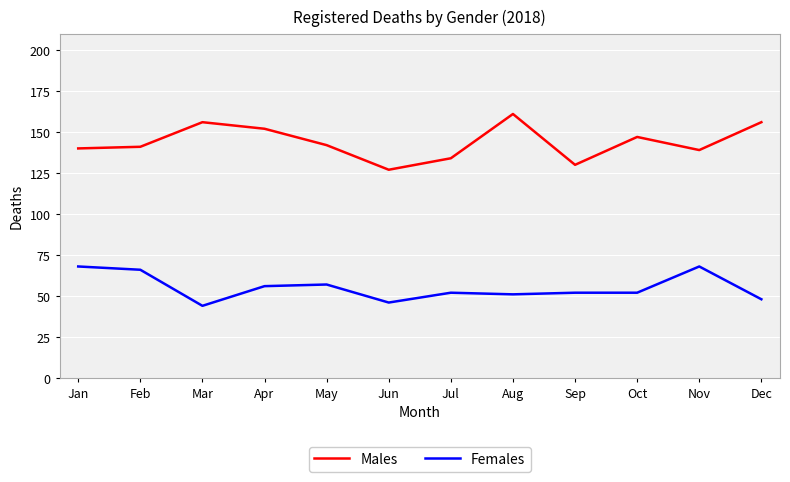

What value does the Males series have at Mar?

156